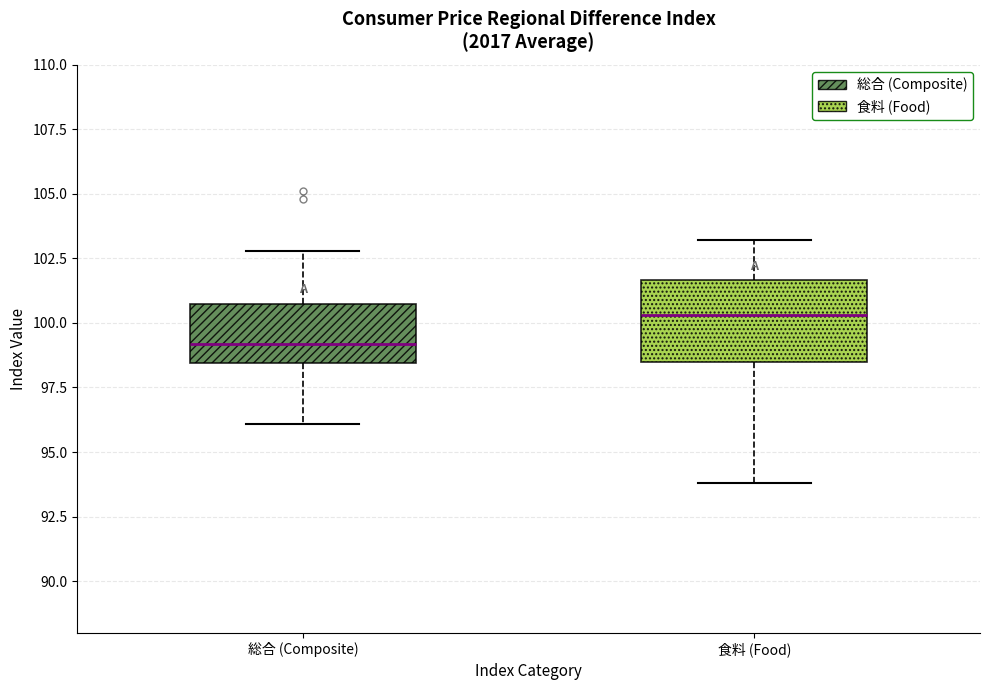

Which box is the tallest, from its lower edge to its upper edge?

食料 (Food)